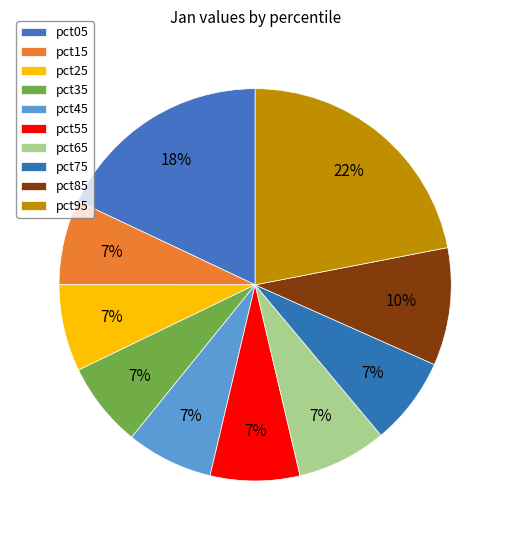

How many segments does this pie chart have?

10